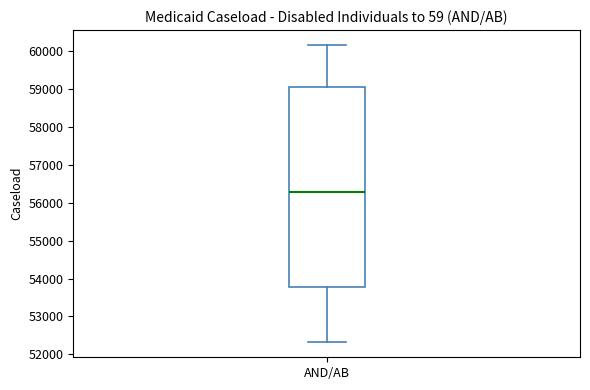

Where does the upper whisker of the box for AND/AB end on the y-axis? The values are not printed on the chart, so give them approximately, as read against the axis.

60200